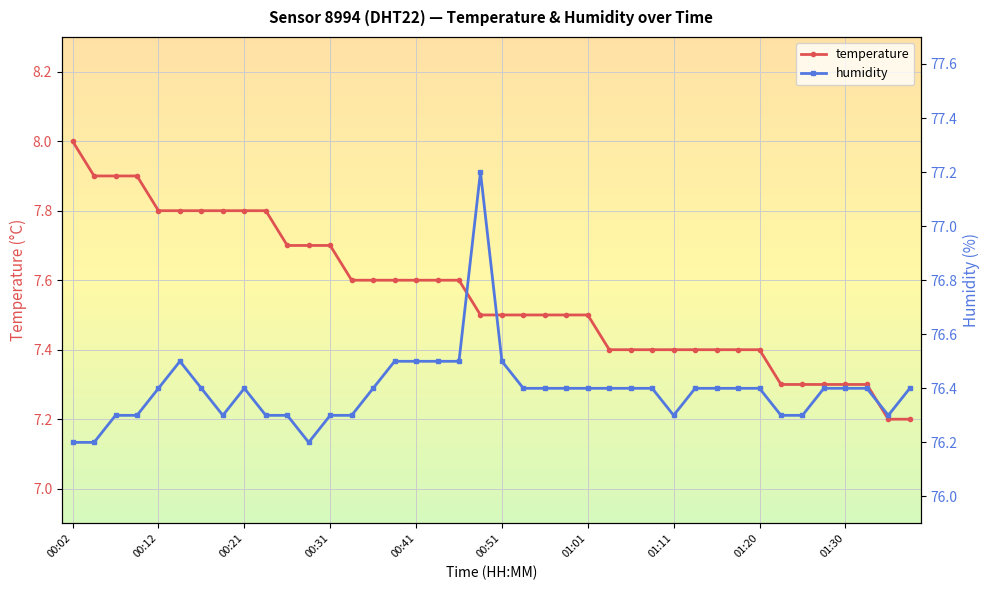

Is it true that temperature equals 4.8 at 01:01?

False